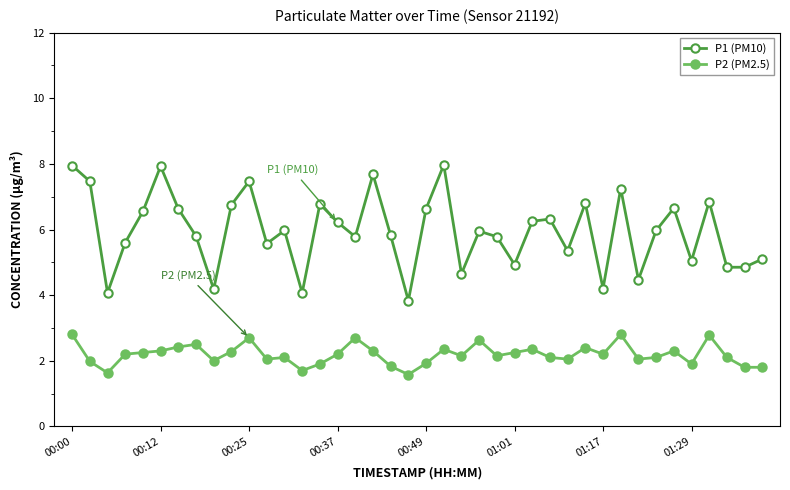

How many lines are shown in the chart?

2